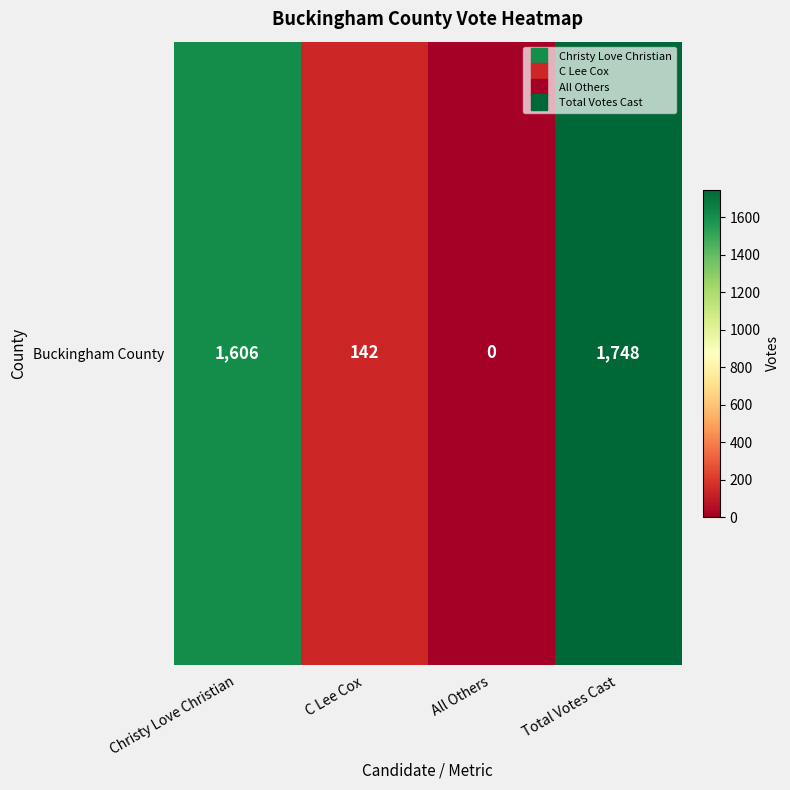

Rank the categories by value from lowest to highest.

All Others, C Lee Cox, Christy Love Christian, Total Votes Cast